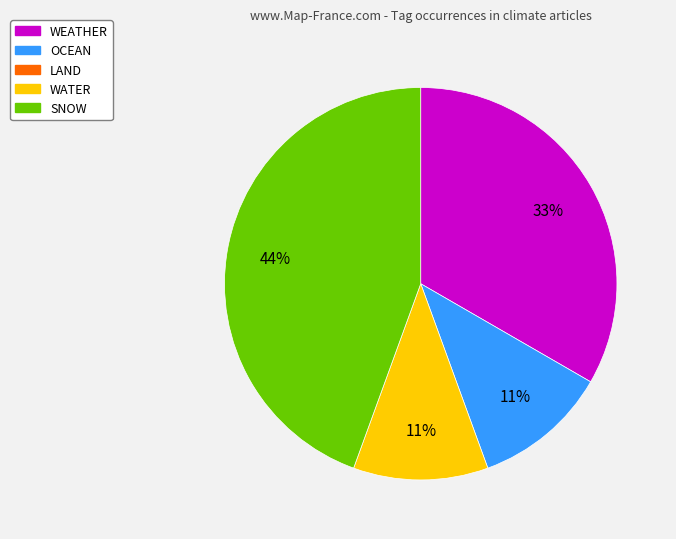

To the nearest percent, what is the difference between the largest and smallest slice percentages?

33%